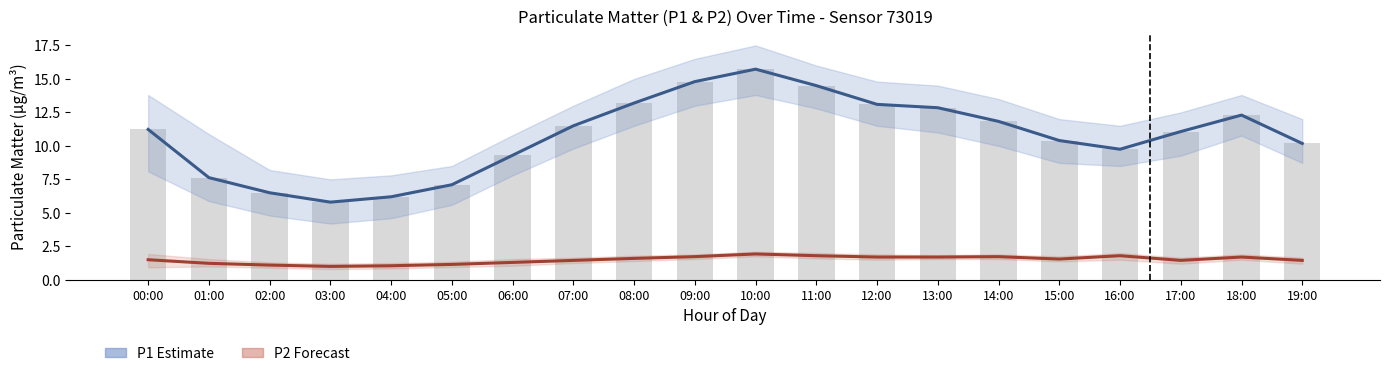

What is the average value of the P2 (Forecast) series?

1.5